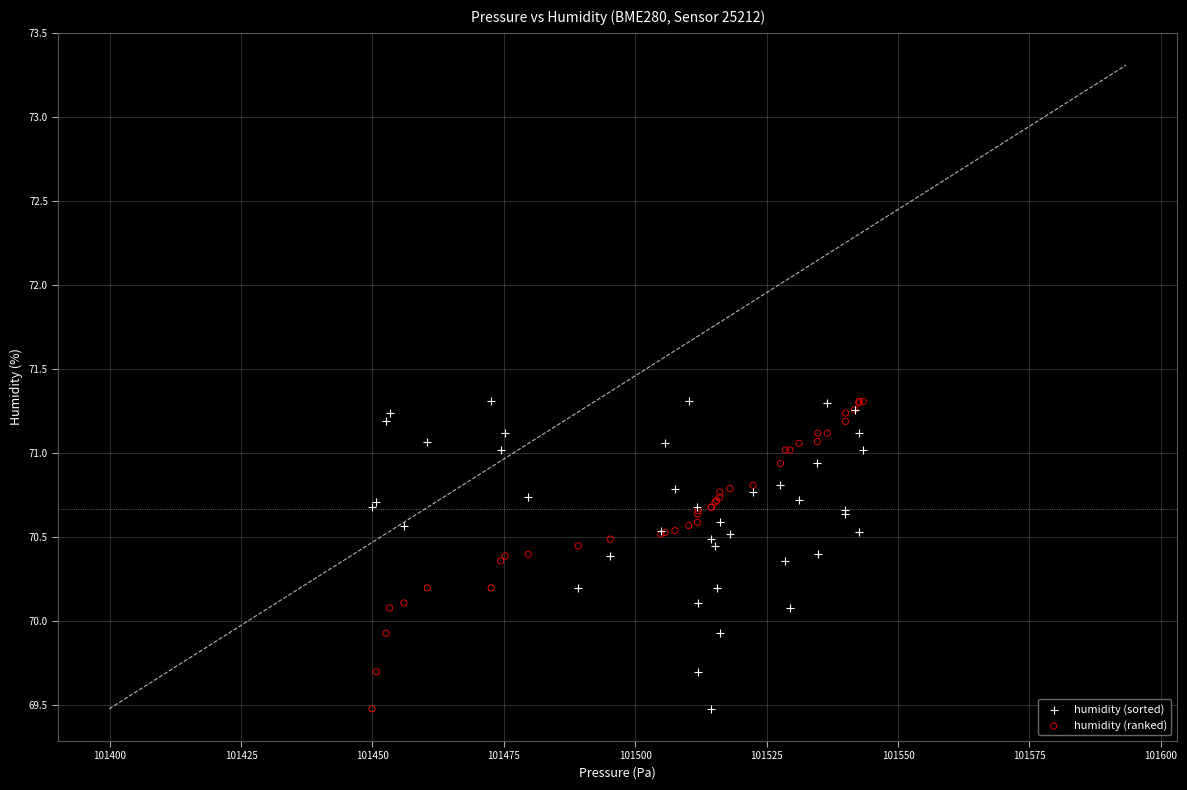

What is the X range (max minus min) for the scatter plot?

93.5